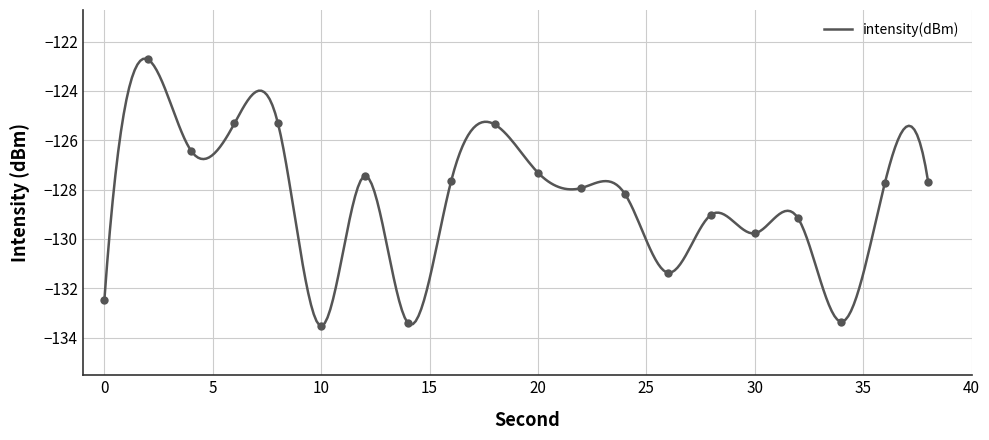

The value at 18 is -195.4. True or false?

False